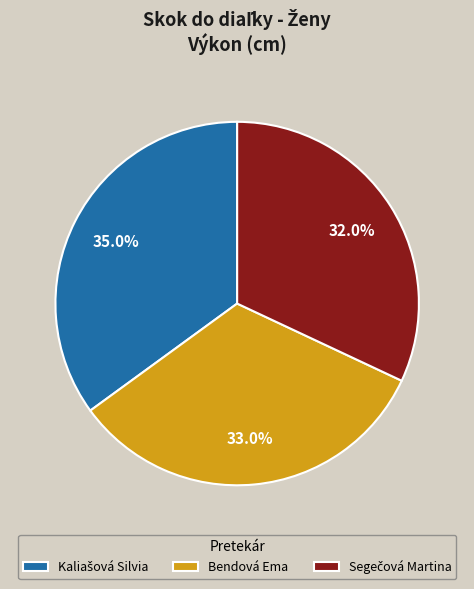

Is Bendová Ema the majority of the pie?

No